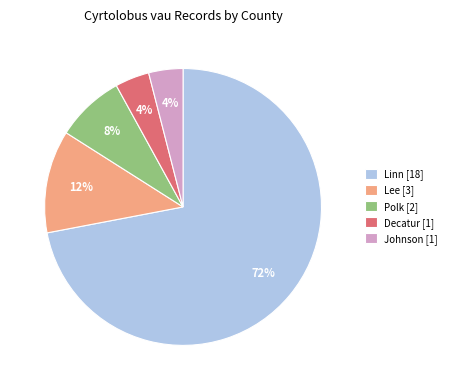

Which slice is the largest?

Linn